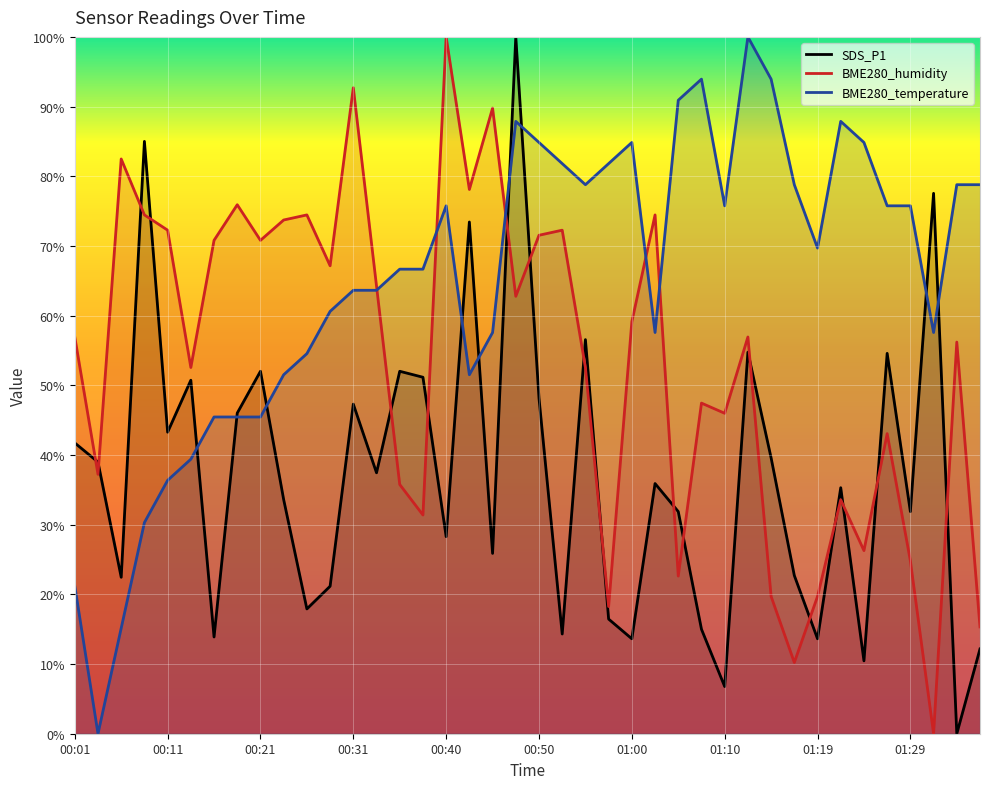

Between 00:09 and 01:31, which is larger?

00:09